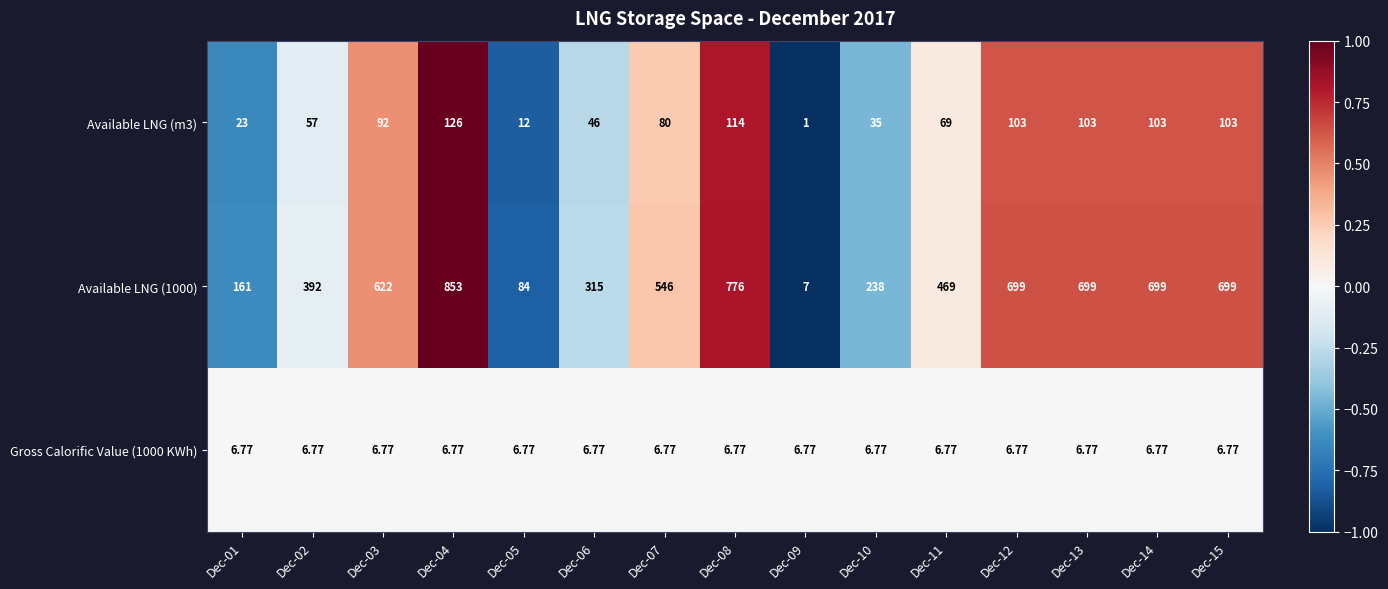

Between Dec-01 and Dec-10, which series saw the biggest shift?

Available LNG (1000)